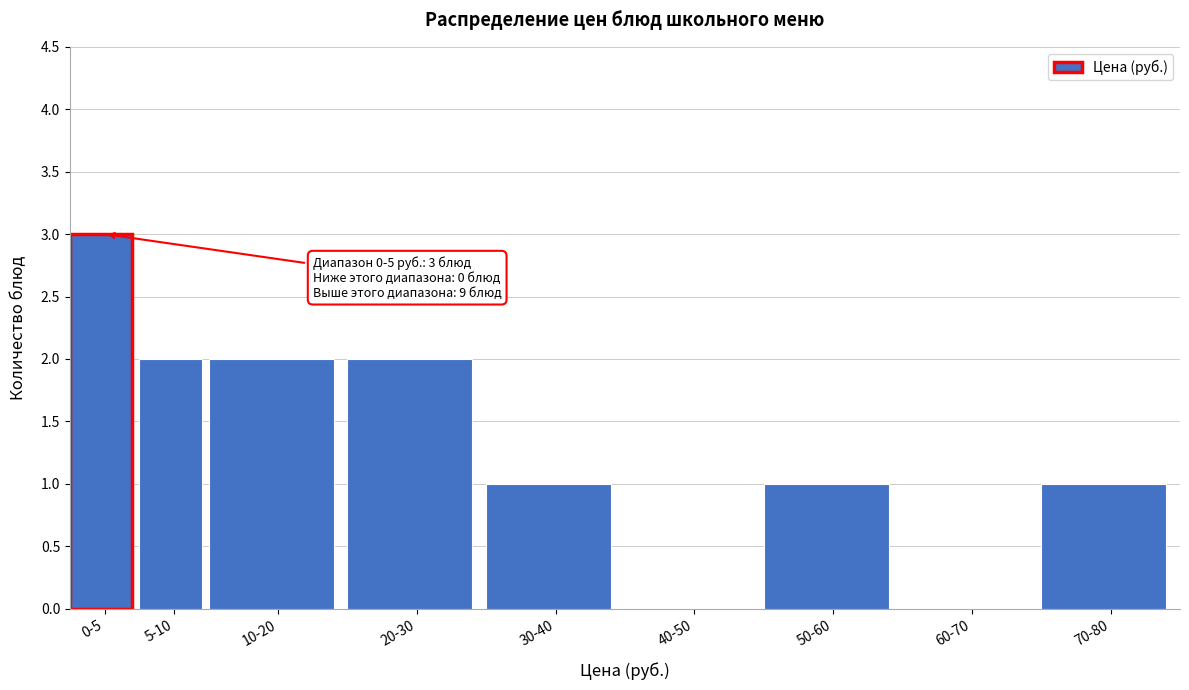

Reading right to left, what are all the values shown in this chart?

70-80=1	60-70=0	50-60=1	40-50=0	30-40=1	20-30=2	10-20=2	5-10=2	0-5=3